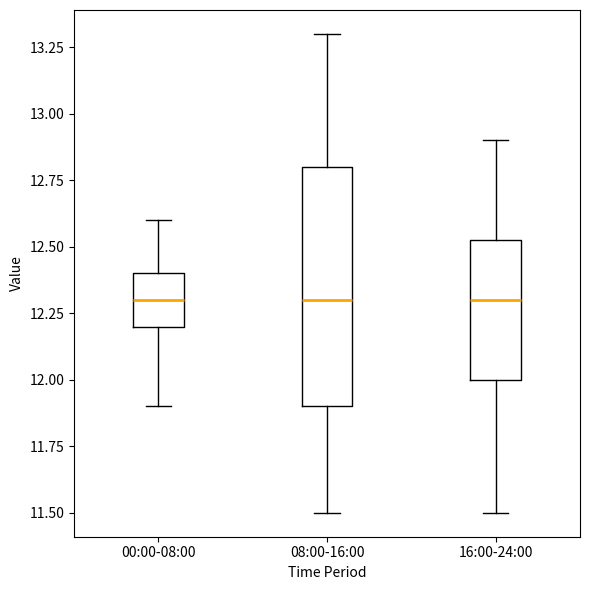

Reading left to right, read every box against the y-axis: the position of its median line, the range the box covers, and the ends of its whiskers. The values are not printed on the chart, so give them approximately, as read against the axis.

00:00-08:00: median 12.30, box 12.20 to 12.40, whiskers 11.90 to 12.60
08:00-16:00: median 12.30, box 11.90 to 12.80, whiskers 11.50 to 13.30
16:00-24:00: median 12.30, box 12.00 to 12.55, whiskers 11.50 to 12.90